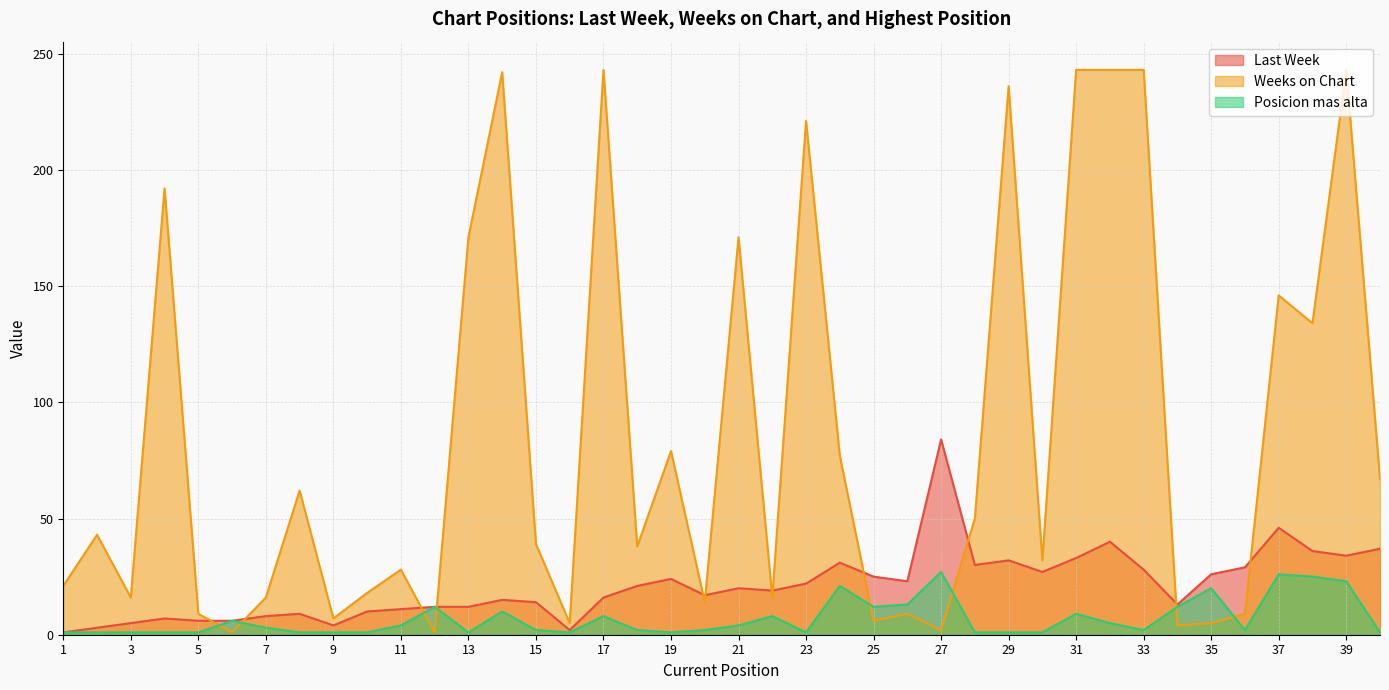

True or false: Weeks on Chart has more than 1 points higher than both neighbors.

True